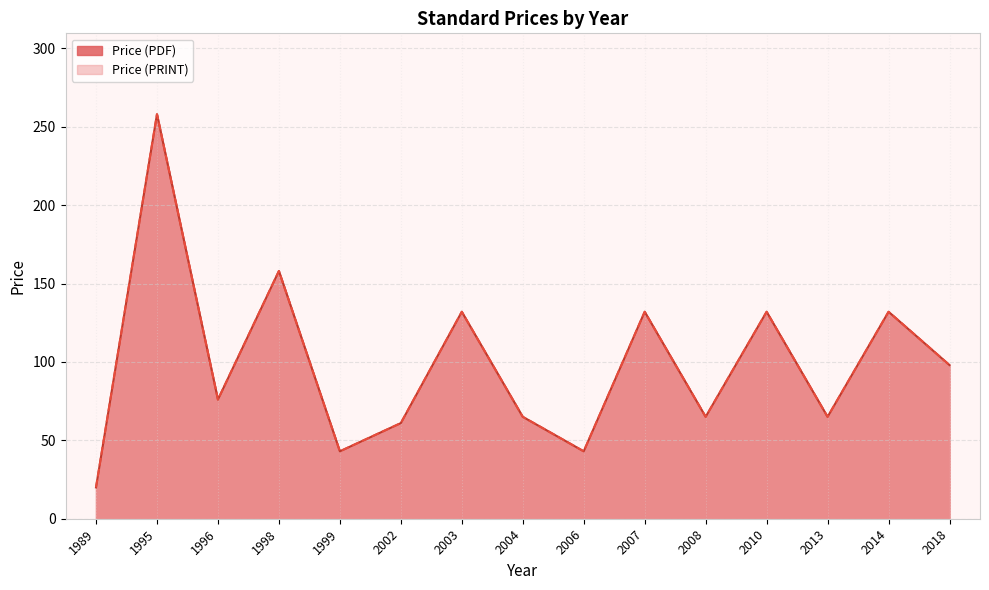

Reading left to right, what are all the values shown in this chart?

Price (PDF): 20	258	76	158	43	61	132	65	43	132	65	132	65	132	98
Price (PRINT): 20	258	76	158	43	61	132	65	43	132	65	132	65	132	98